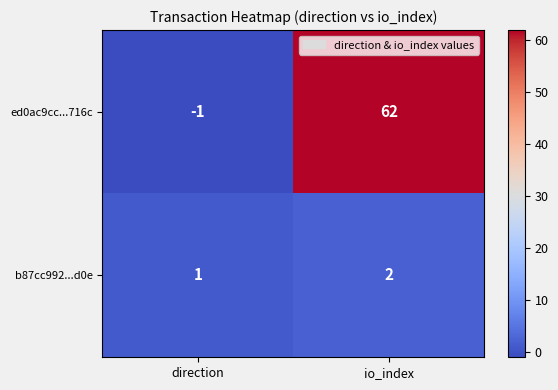

Reading left to right, extract all data points from this chart.

ed0ac9cc...716c: direction=-1	io_index=62
b87cc992...d0e: direction=1	io_index=2